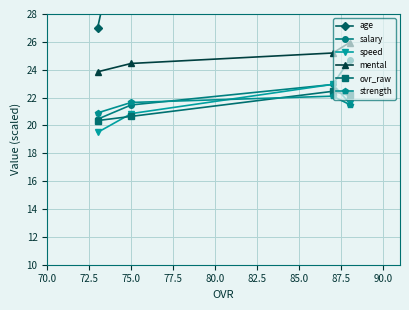

How many values in the ovr_raw series are below 22?

2